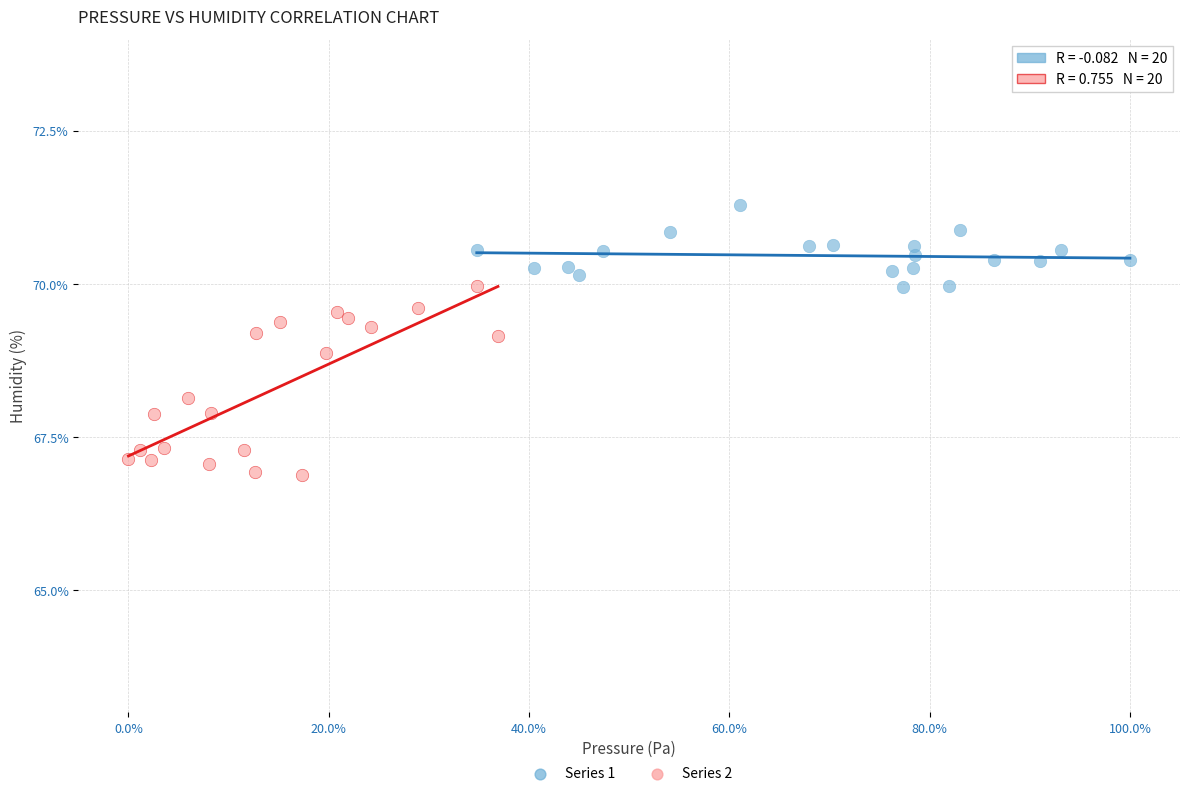

Which series has the largest Y range (max minus min)?

Series 2